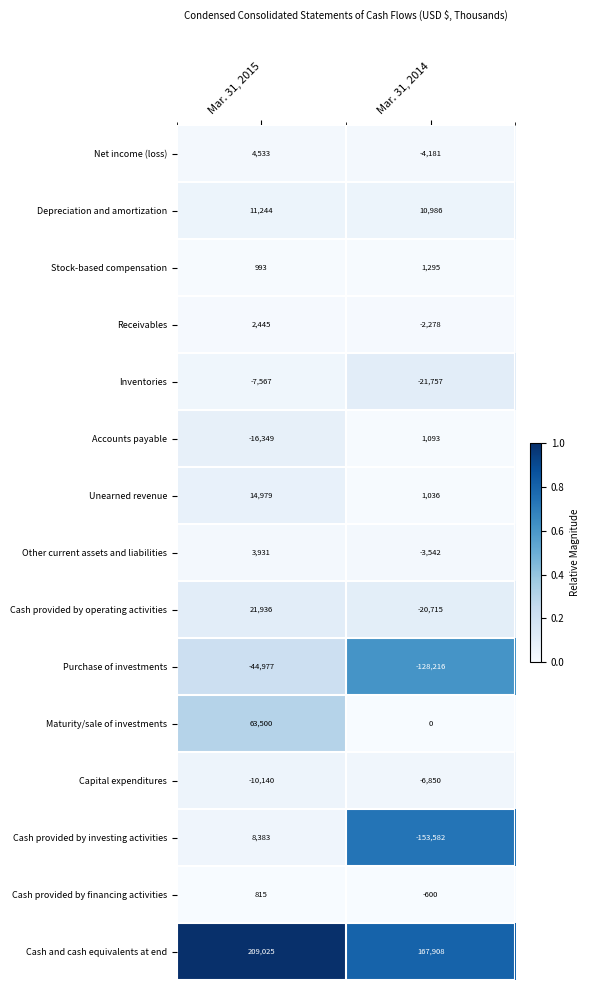

Reading right to left, extract all data points from this chart.

Net income (loss): Mar. 31, 2014=-4181	Mar. 31, 2015=4533
Depreciation and amortization: Mar. 31, 2014=10986	Mar. 31, 2015=11244
Stock-based compensation: Mar. 31, 2014=1295	Mar. 31, 2015=993
Receivables: Mar. 31, 2014=-2278	Mar. 31, 2015=2445
Inventories: Mar. 31, 2014=-21757	Mar. 31, 2015=-7567
Accounts payable: Mar. 31, 2014=1093	Mar. 31, 2015=-16349
Unearned revenue: Mar. 31, 2014=1036	Mar. 31, 2015=14979
Other current assets and liabilities: Mar. 31, 2014=-3542	Mar. 31, 2015=3931
Cash provided by operating activities: Mar. 31, 2014=-20715	Mar. 31, 2015=21936
Purchase of investments: Mar. 31, 2014=-128216	Mar. 31, 2015=-44977
Maturity/sale of investments: Mar. 31, 2014=0	Mar. 31, 2015=63500
Capital expenditures: Mar. 31, 2014=-6850	Mar. 31, 2015=-10140
Cash provided by investing activities: Mar. 31, 2014=-153582	Mar. 31, 2015=8383
Cash provided by financing activities: Mar. 31, 2014=-600	Mar. 31, 2015=815
Cash and cash equivalents at end: Mar. 31, 2014=167908	Mar. 31, 2015=209025